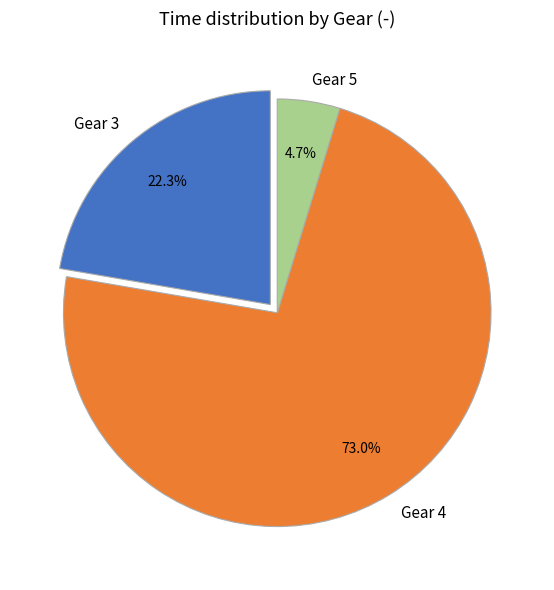

Approximately how many times larger is the value at Gear 3 compared to Gear 5?

4.7